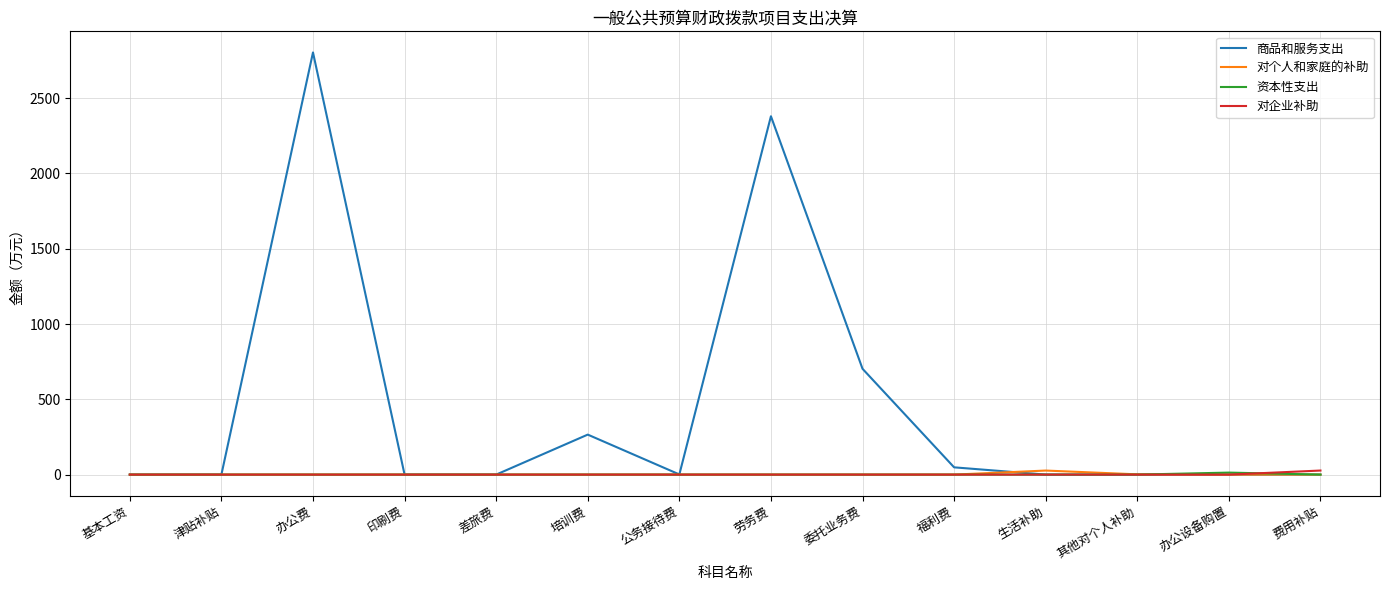

Which series changed the most between 劳务费 and 委托业务费?

商品和服务支出